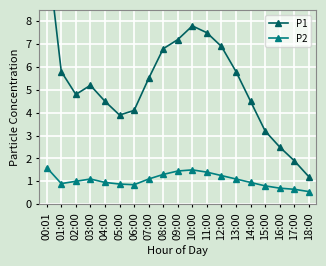

Reading left to right, extract all data points from this chart.

P1: 00:01=11.3	01:00=5.8	02:00=4.8	03:00=5.2	04:00=4.5	05:00=3.9	06:00=4.1	07:00=5.5	08:00=6.8	09:00=7.2	10:00=7.8	11:00=7.5	12:00=6.9	13:00=5.8	14:00=4.5	15:00=3.2	16:00=2.5	17:00=1.9	18:00=1.2
P2: 00:01=1.6	01:00=0.9	02:00=1.0	03:00=1.1	04:00=0.9	05:00=0.9	06:00=0.8	07:00=1.1	08:00=1.3	09:00=1.4	10:00=1.5	11:00=1.4	12:00=1.2	13:00=1.1	14:00=0.9	15:00=0.8	16:00=0.7	17:00=0.7	18:00=0.6